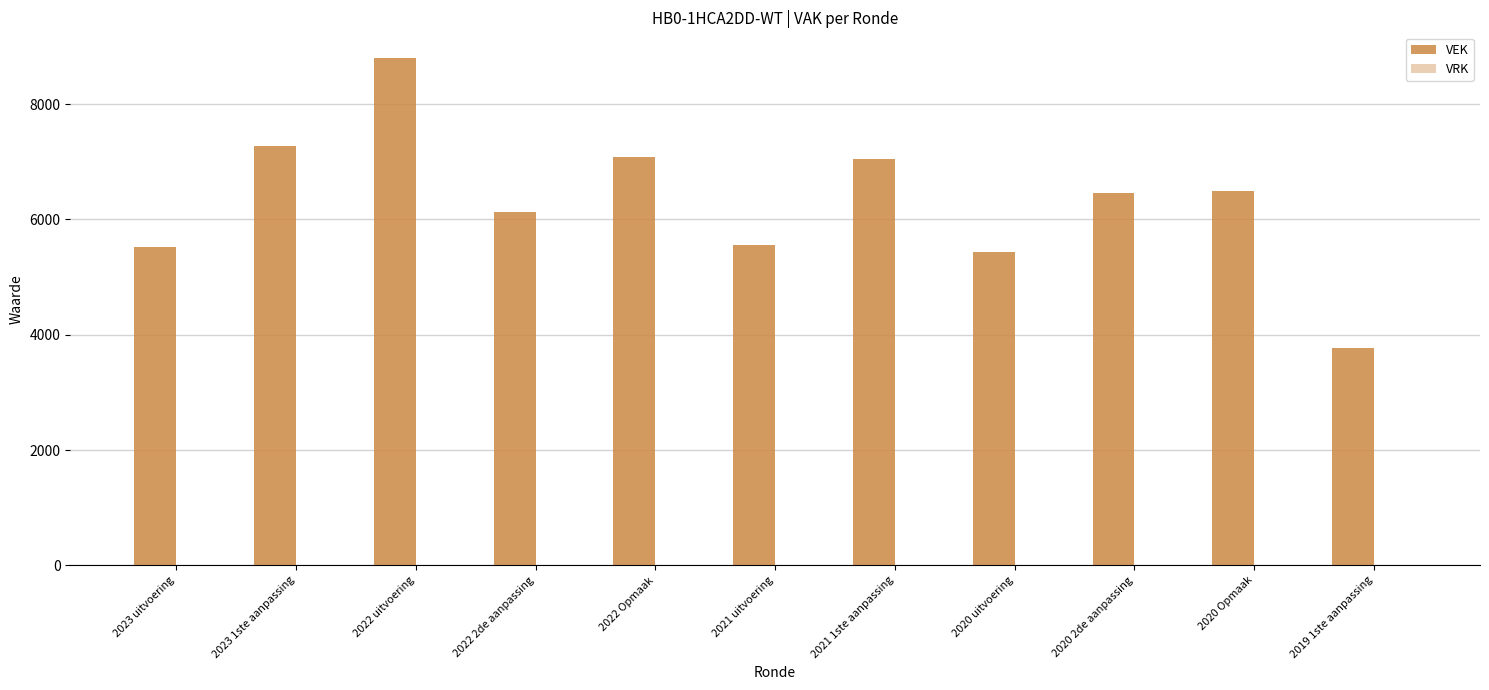

What is the label of the 2nd bar from the right?

2020 Opmaak